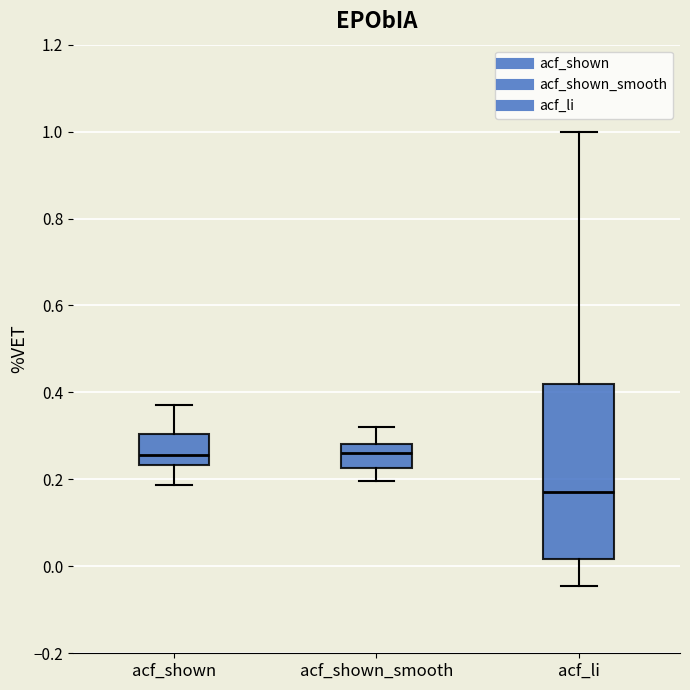

Reading left to right, read every box against the y-axis: the position of its median line, the range the box covers, and the ends of its whiskers. The values are not printed on the chart, so give them approximately, as read against the axis.

acf_shown: median 0.26, box 0.24 to 0.30, whiskers 0.18 to 0.38
acf_shown_smooth: median 0.26, box 0.22 to 0.28, whiskers 0.20 to 0.32
acf_li: median 0.18, box 0.02 to 0.42, whiskers -0.04 to 1.00